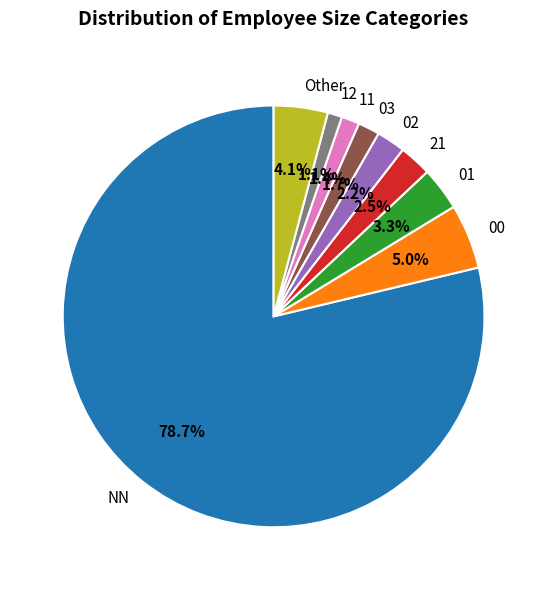

How much of the chart is everything except 01?

96.7%